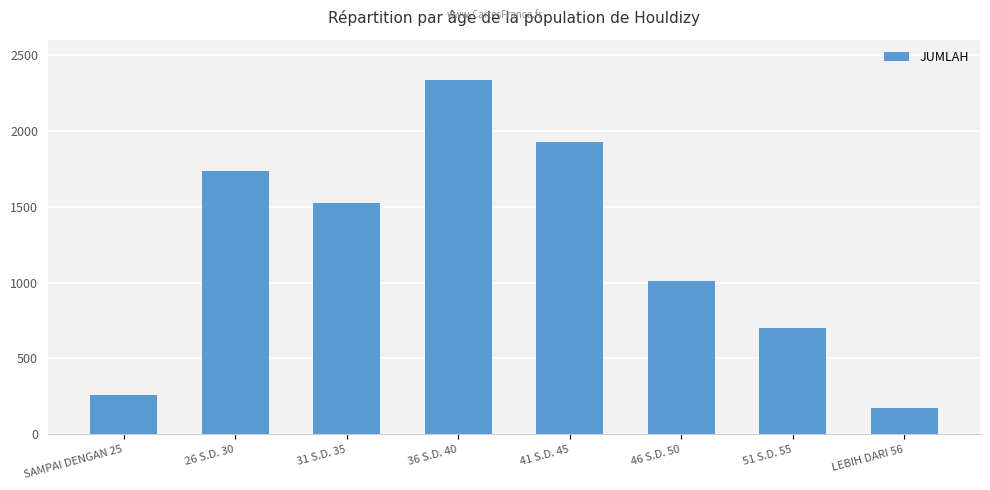

Which category has the lowest value across all series?

LEBIH DARI 56